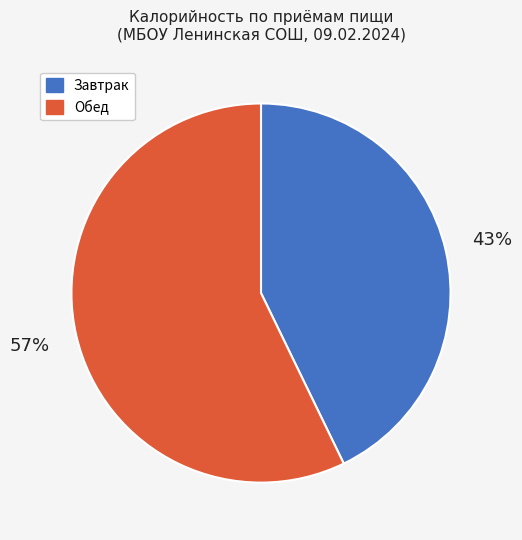

Does any single category account for the majority?

Yes